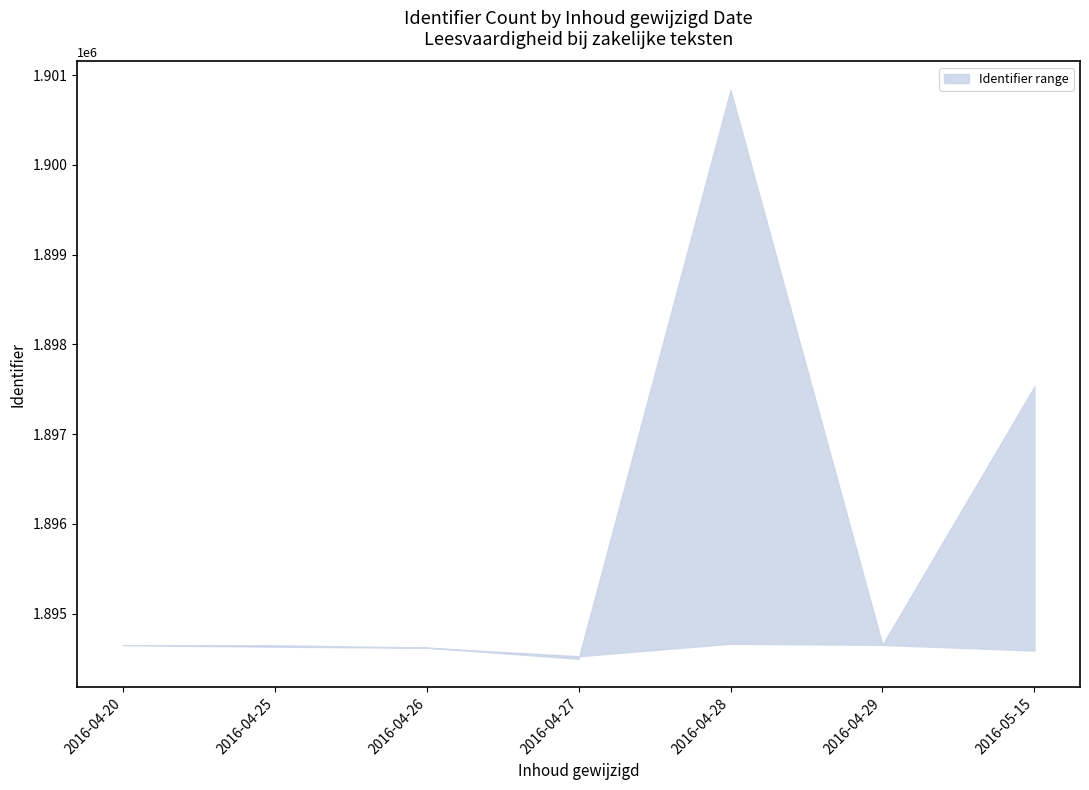

What is the difference between the upper values at 2016-04-27 and 2016-04-28?

6338